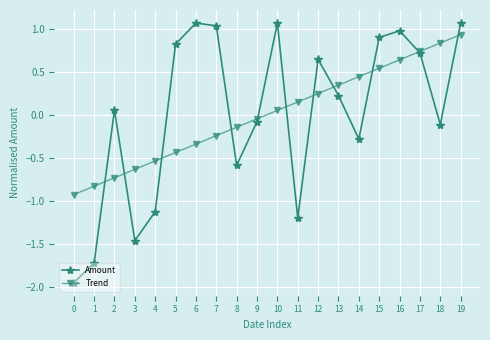

True or false: Amount has a value of 0.2 at 13.

True